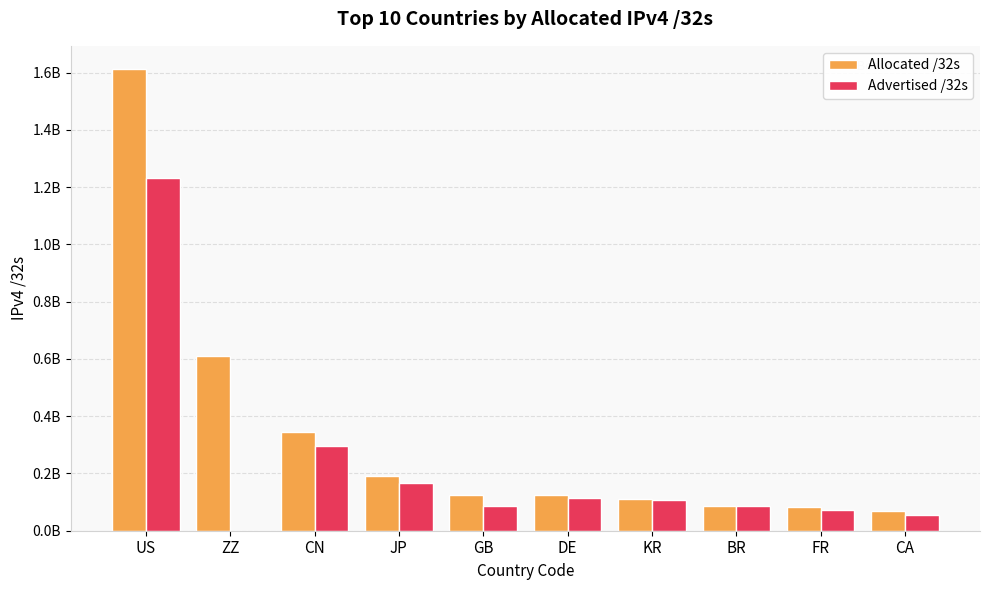

Which category has the highest value in the Allocated /32s series?

US